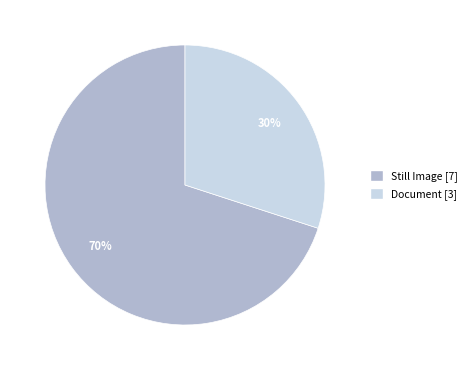

Does any single category account for the majority?

Yes